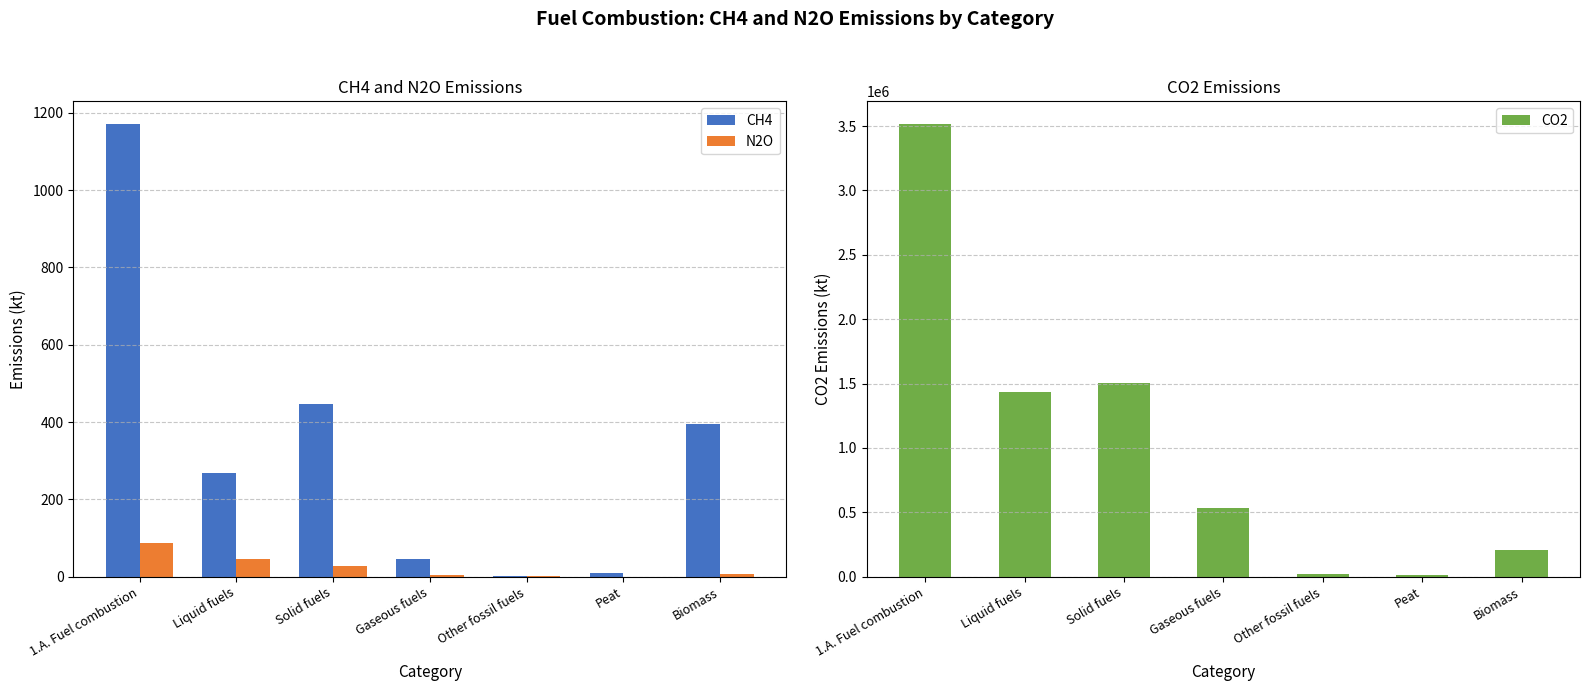

Which label corresponds to the smallest value in the chart?

Peat